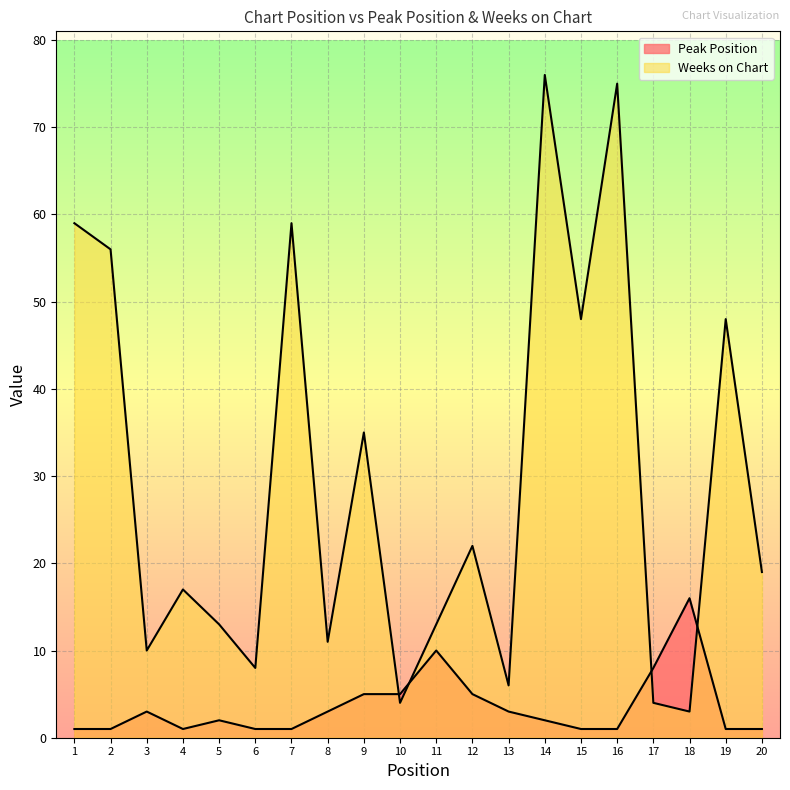

Which series has the widest spread of values?

Weeks on Chart